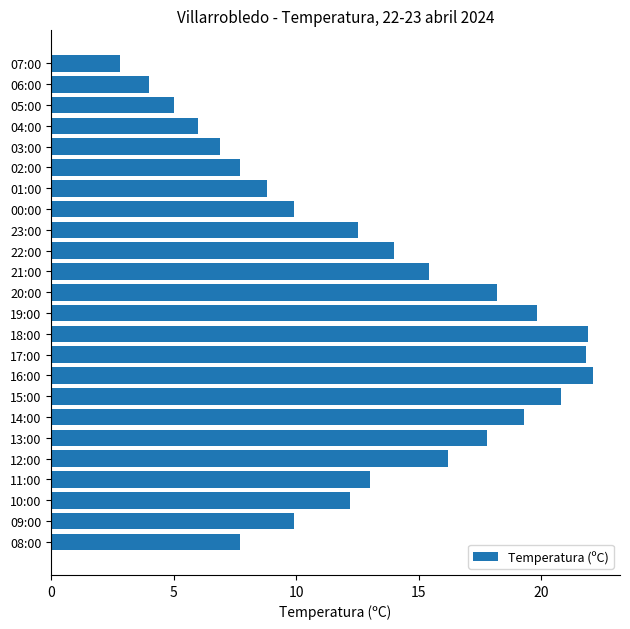

Approximately how many times larger is the value at 10:00 compared to 08:00?

1.6